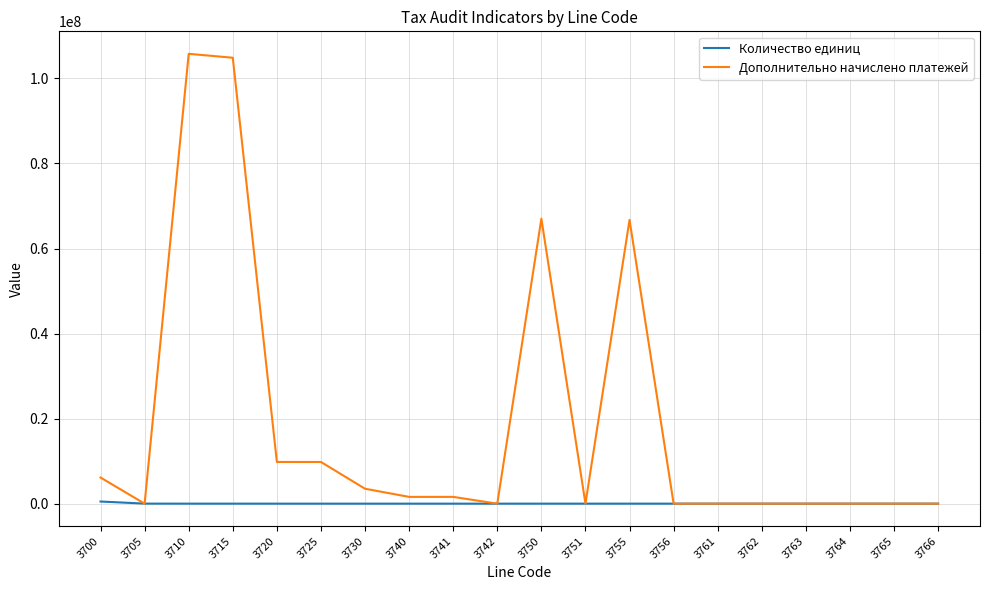

Does the chart display data point markers on the line(s)?

No